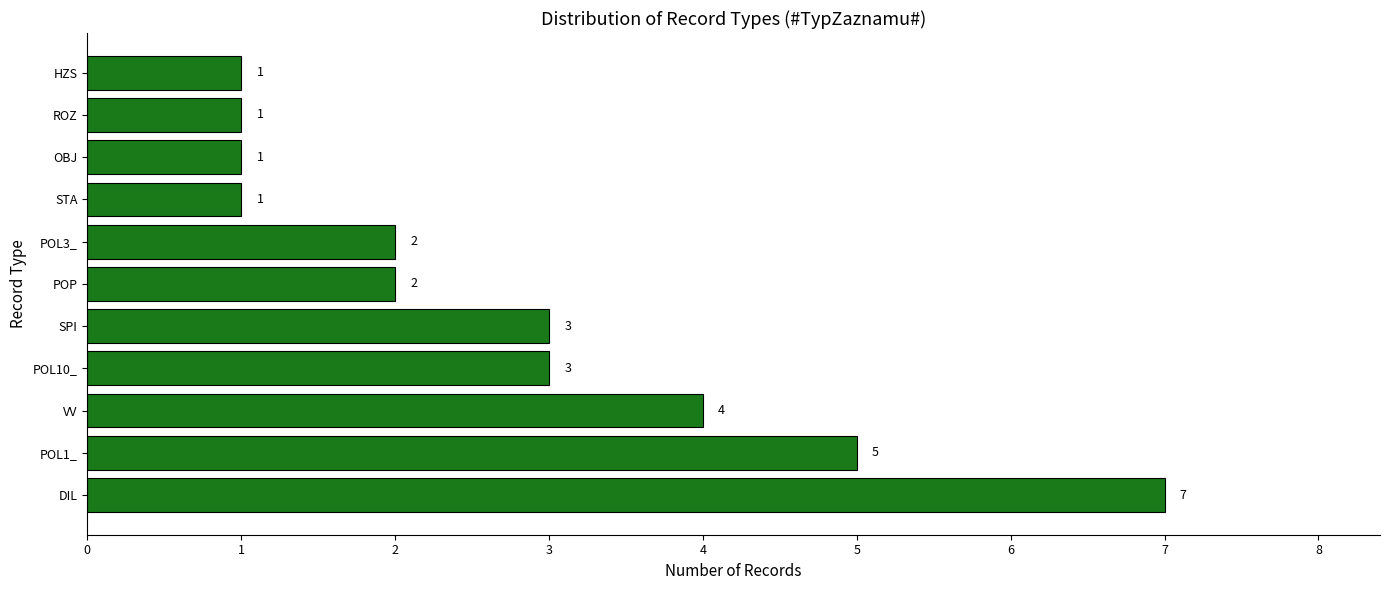

What is the difference between the maximum and minimum values?

6